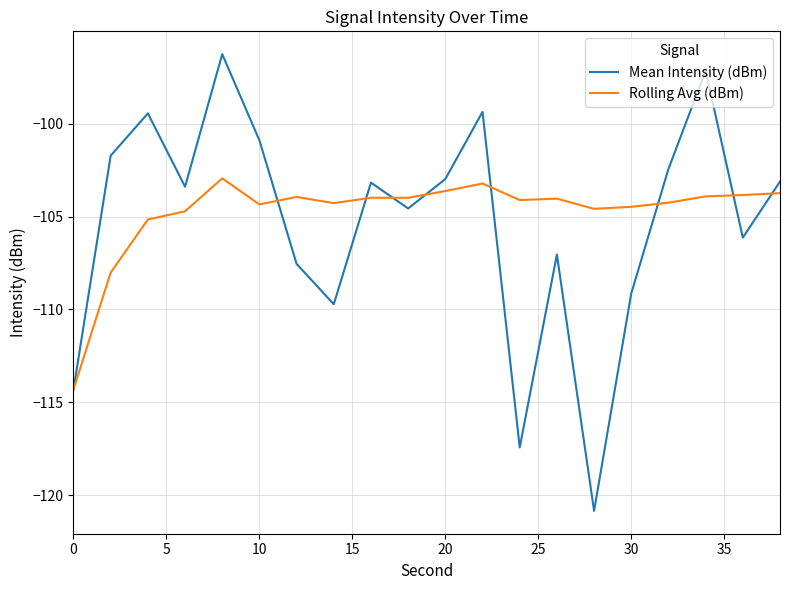

List the series in order of their peak value, lowest first.

Rolling Avg (dBm), Mean Intensity (dBm)